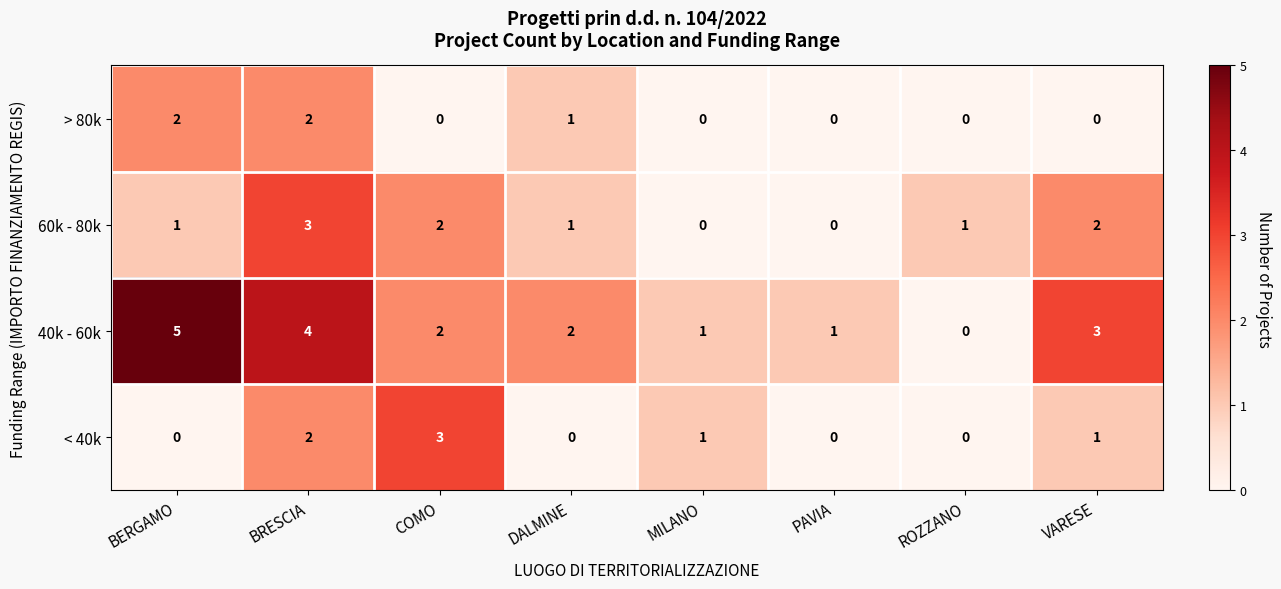

Which category has the highest value across all series?

BERGAMO